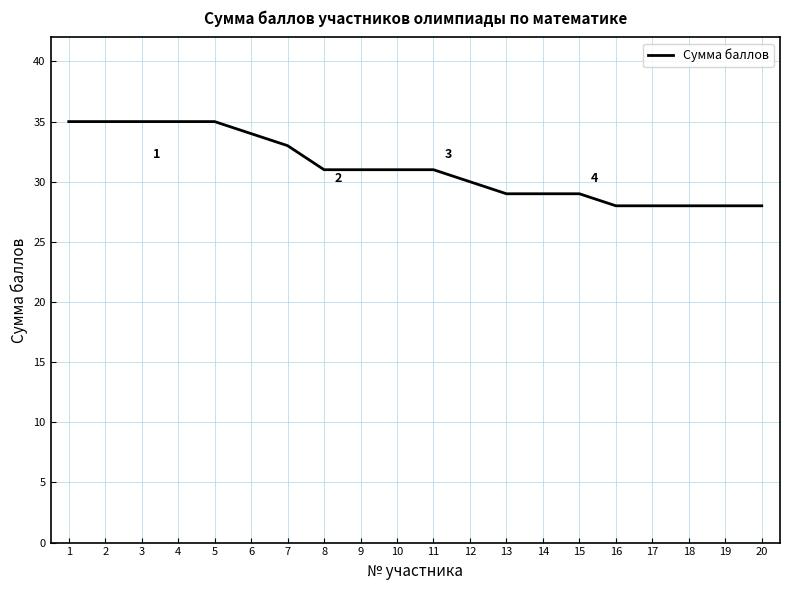

What is the change in value from 5 to 10?

-4